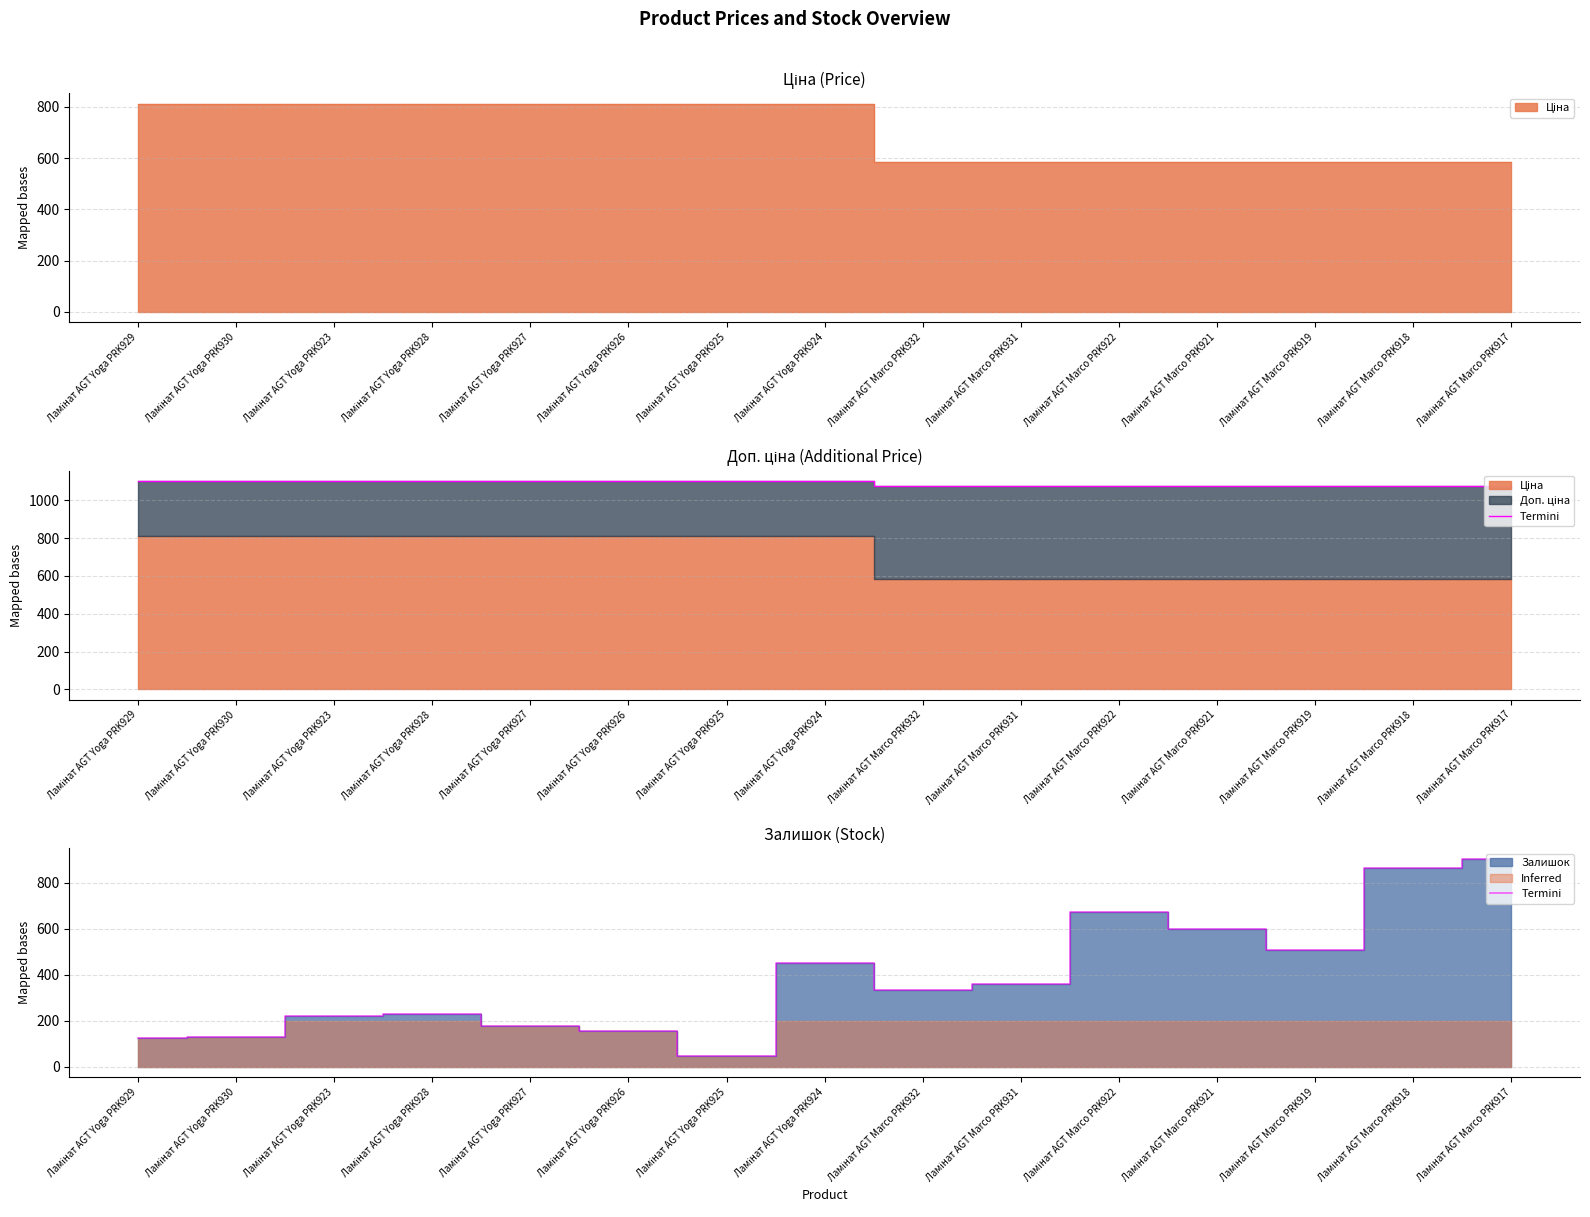

How many lines are shown in the chart?

1